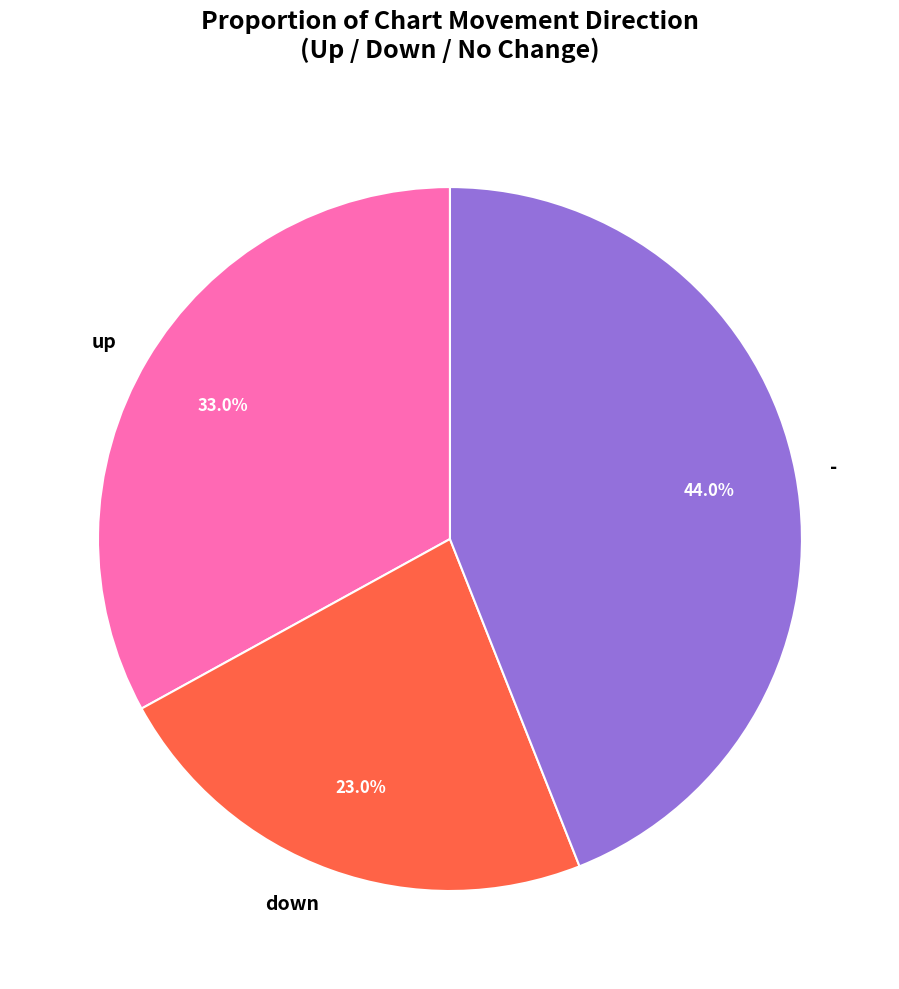

Count the number of slices in the pie.

3